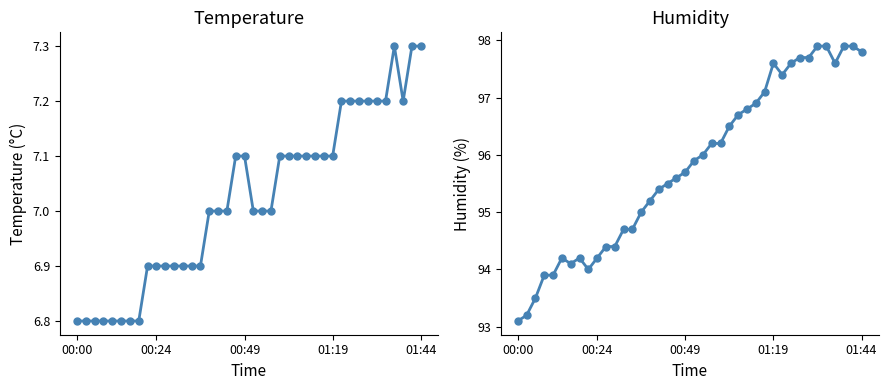

At 7, list the series in order from largest to smallest.

humidity, temperature